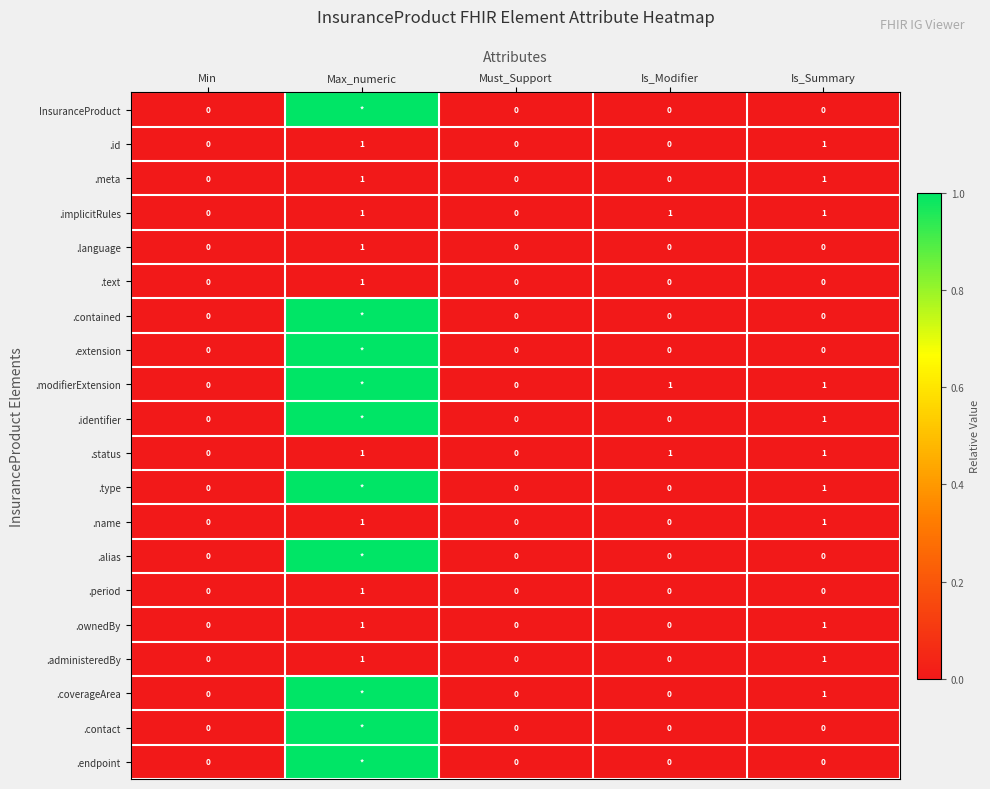

What is the total value across all series at Max_numeric?

10.0